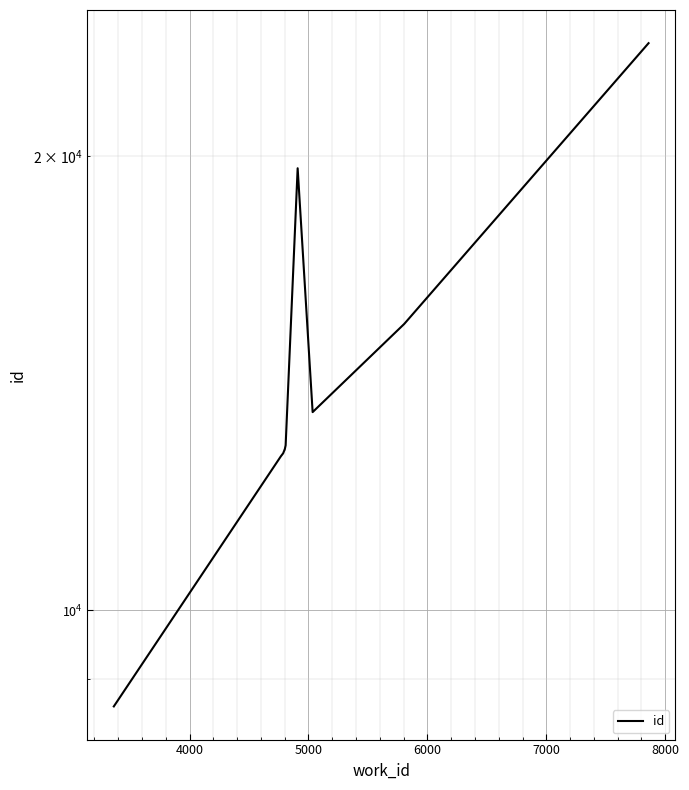

Does the chart display data point markers on the line(s)?

No